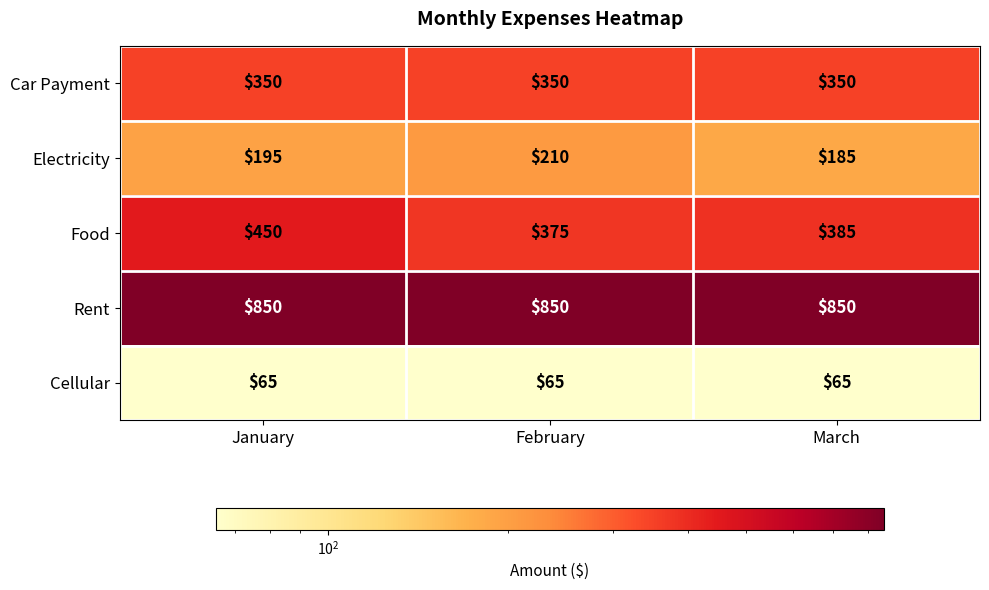

The Food series shows 112 at January. True or false?

False